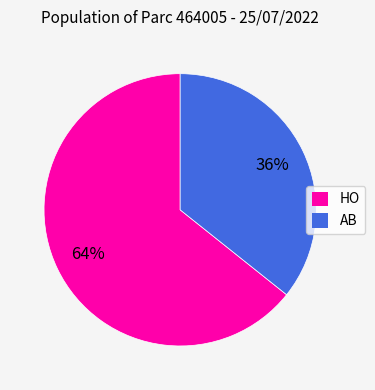

What is the largest slice in the pie chart?

HO